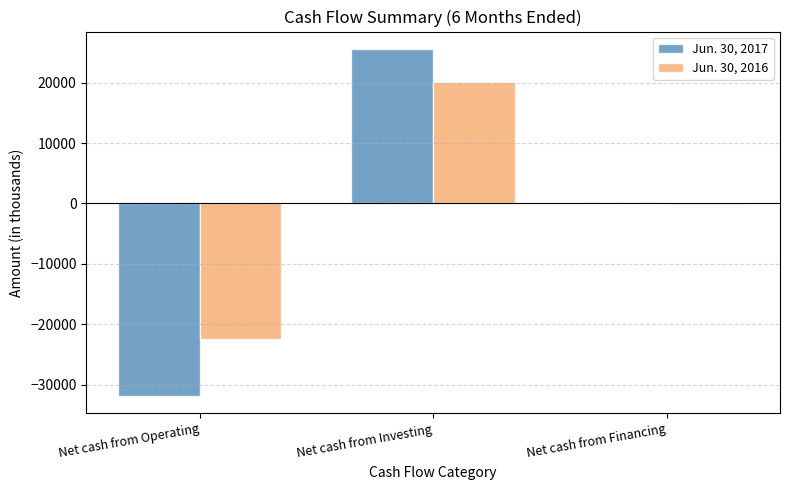

Between Net cash from Operating and Net cash from Investing, which series saw the biggest shift?

Jun. 30, 2017